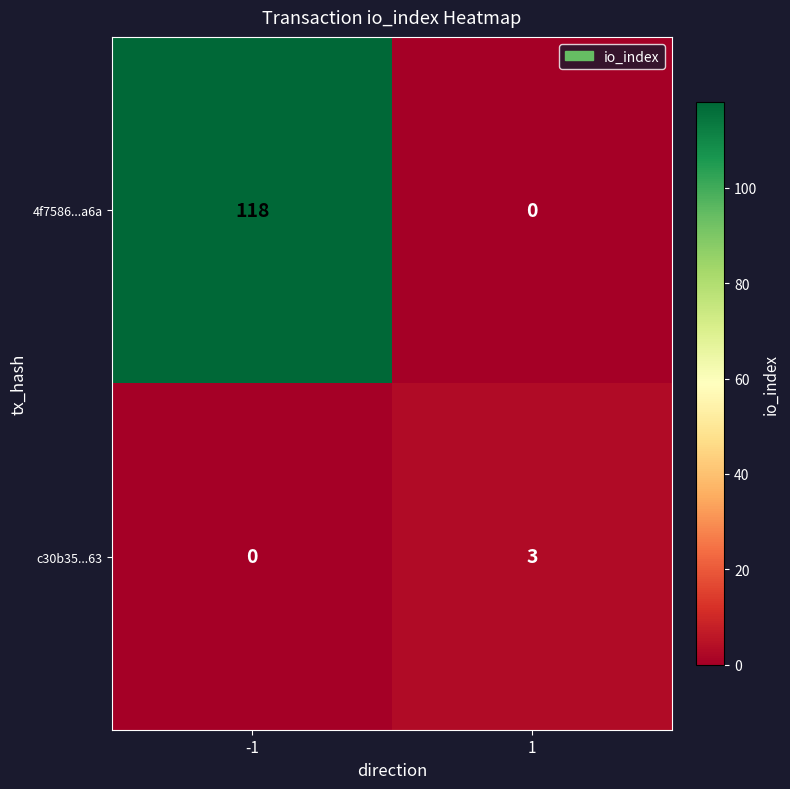

Is it true that c30b35...63 equals 0 at -1?

True